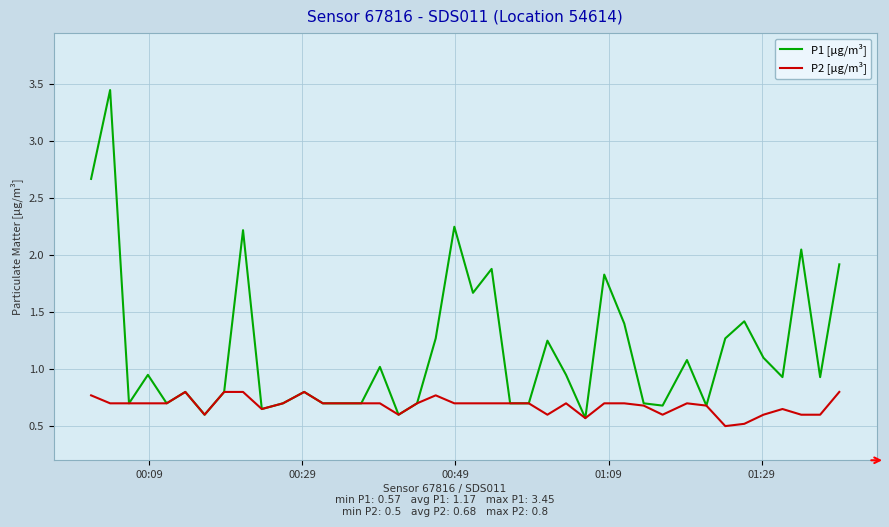

List the series in order of their peak value, highest first.

P1 [µg/m³], P2 [µg/m³]